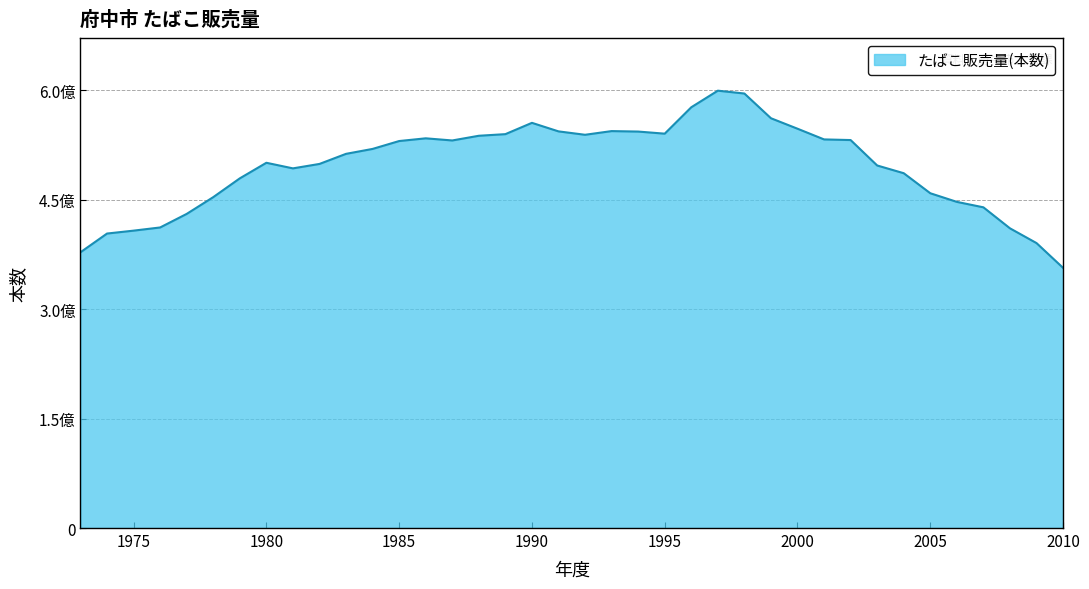

Is this an area chart (filled region under the line)?

Yes